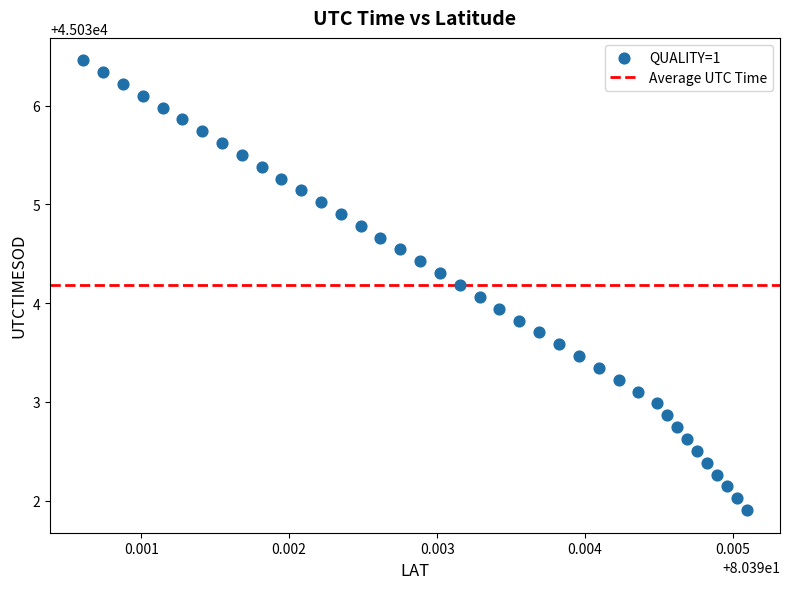

What is the range of Y values (max minus min)?

4.6